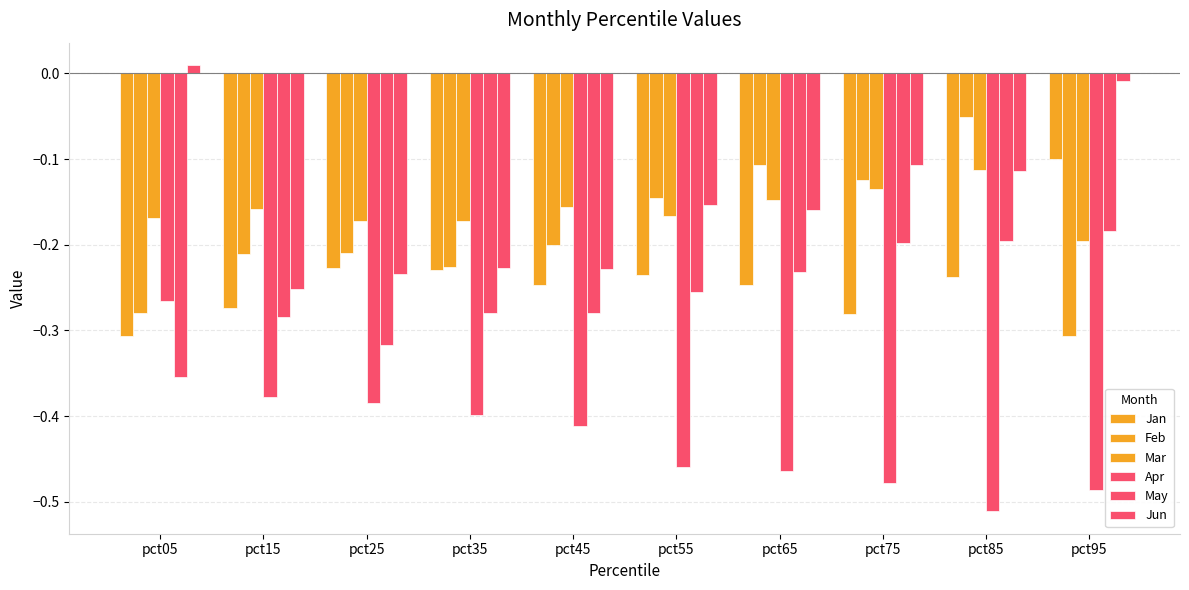

What is the minimum value shown in the chart?

-0.5